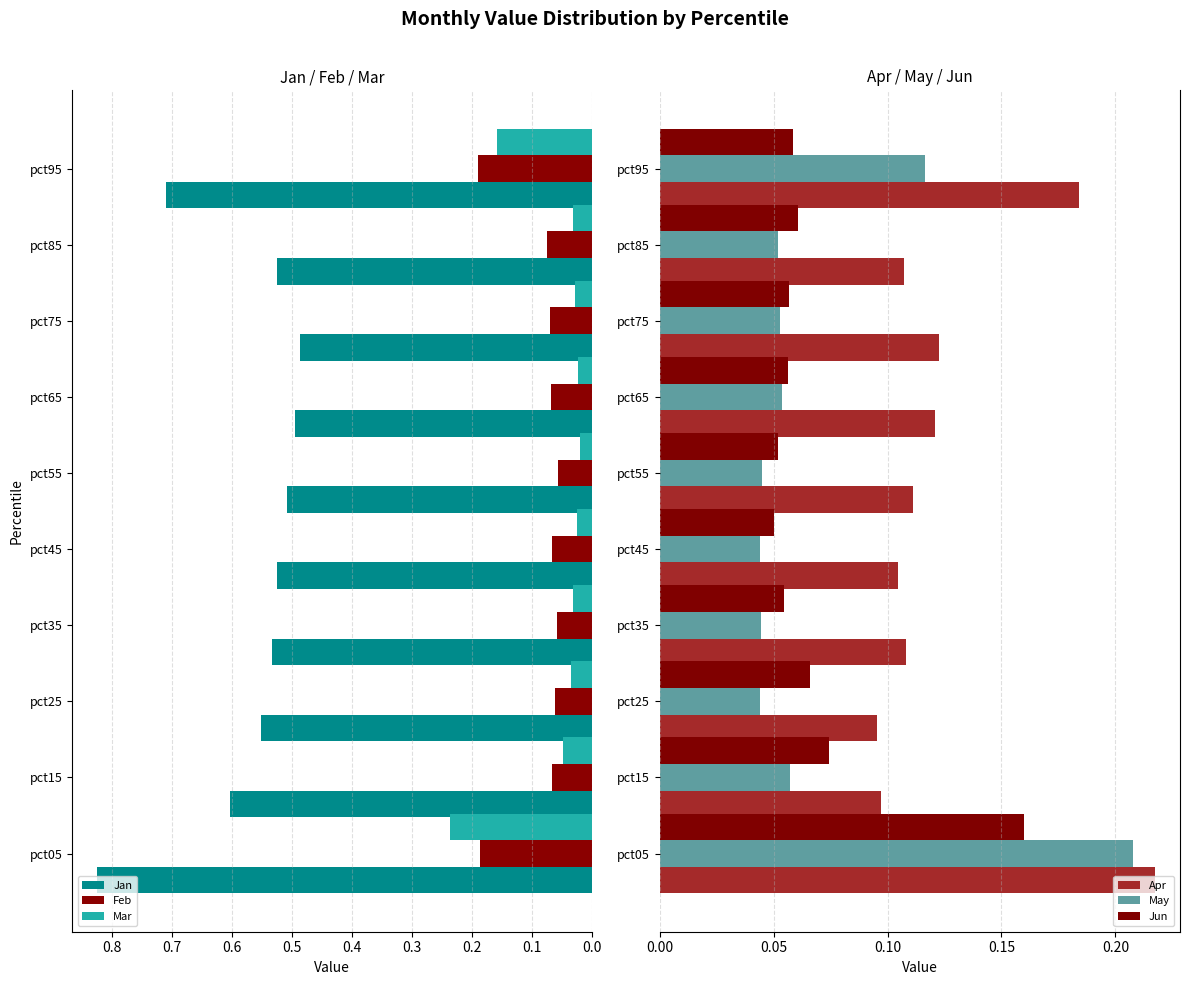

The value of May at pct45 is 0.1. True or false?

False